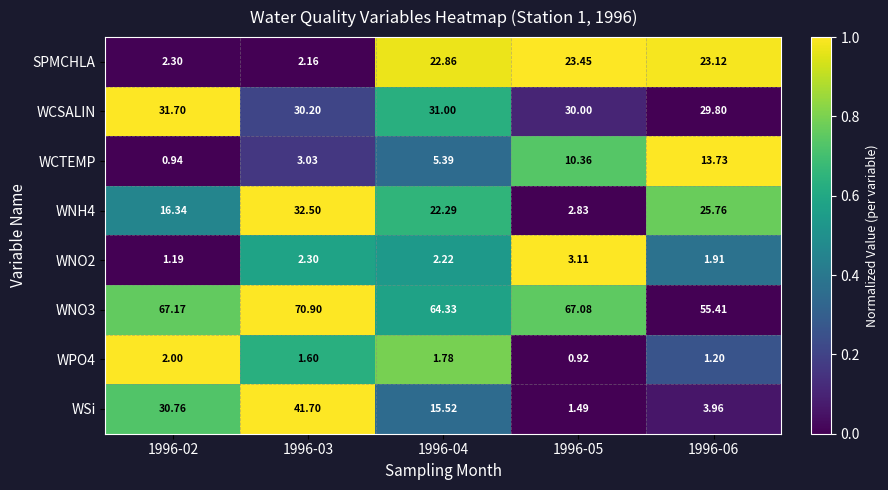

Which label corresponds to the largest value in the chart?

1996-03